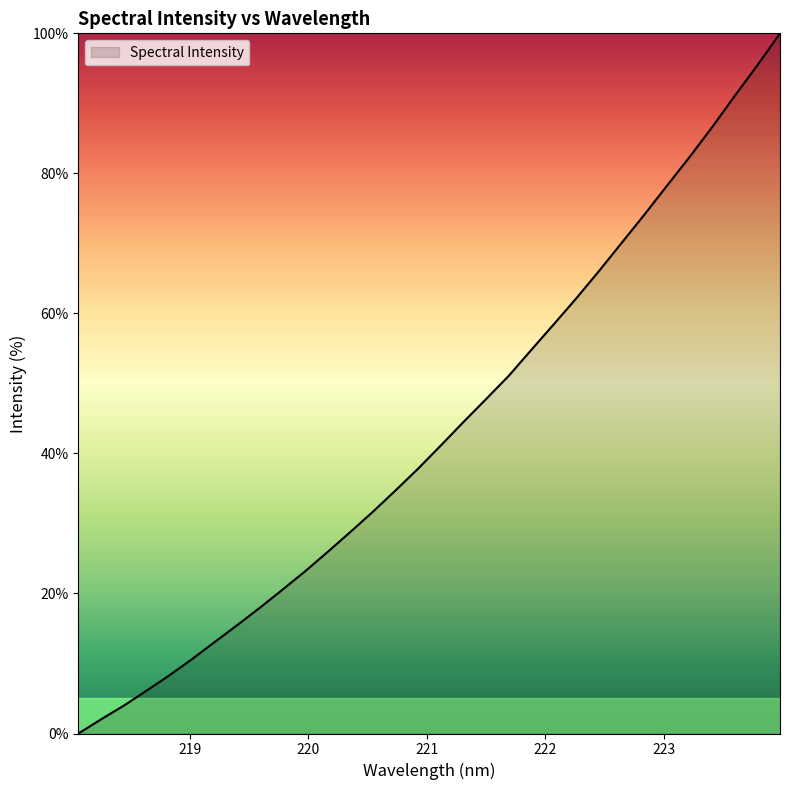

What is the maximum value shown in the chart?

100.0